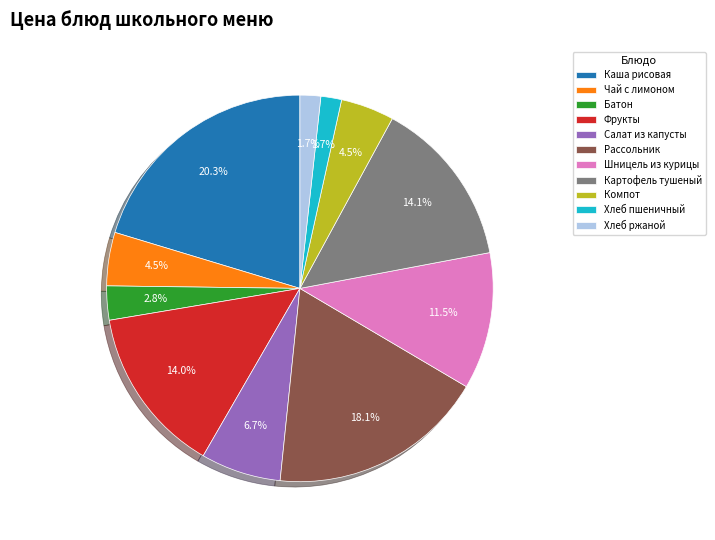

How many slices are in this pie chart?

11